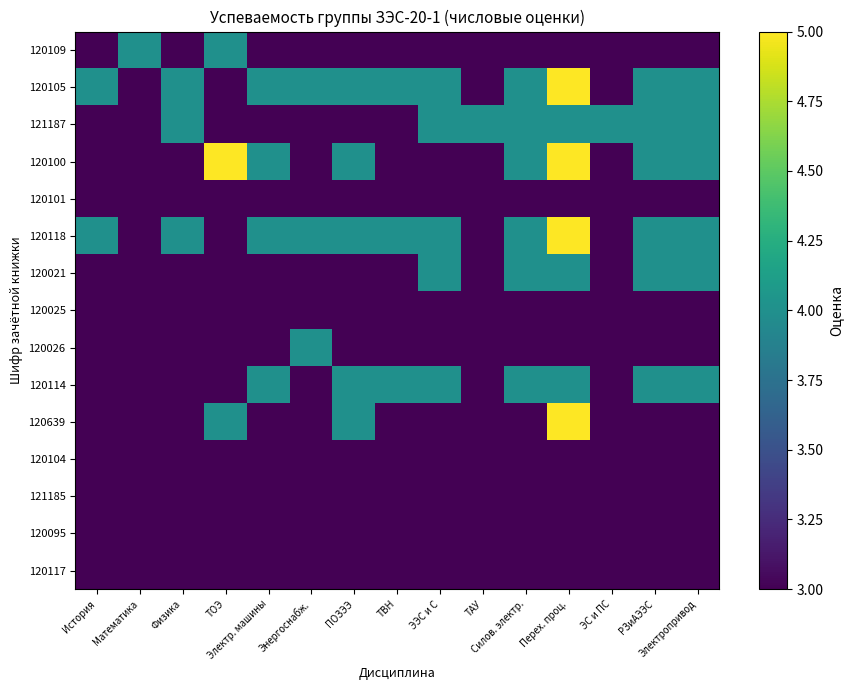

What is the spread (max minus min) of values at ТВН?

1